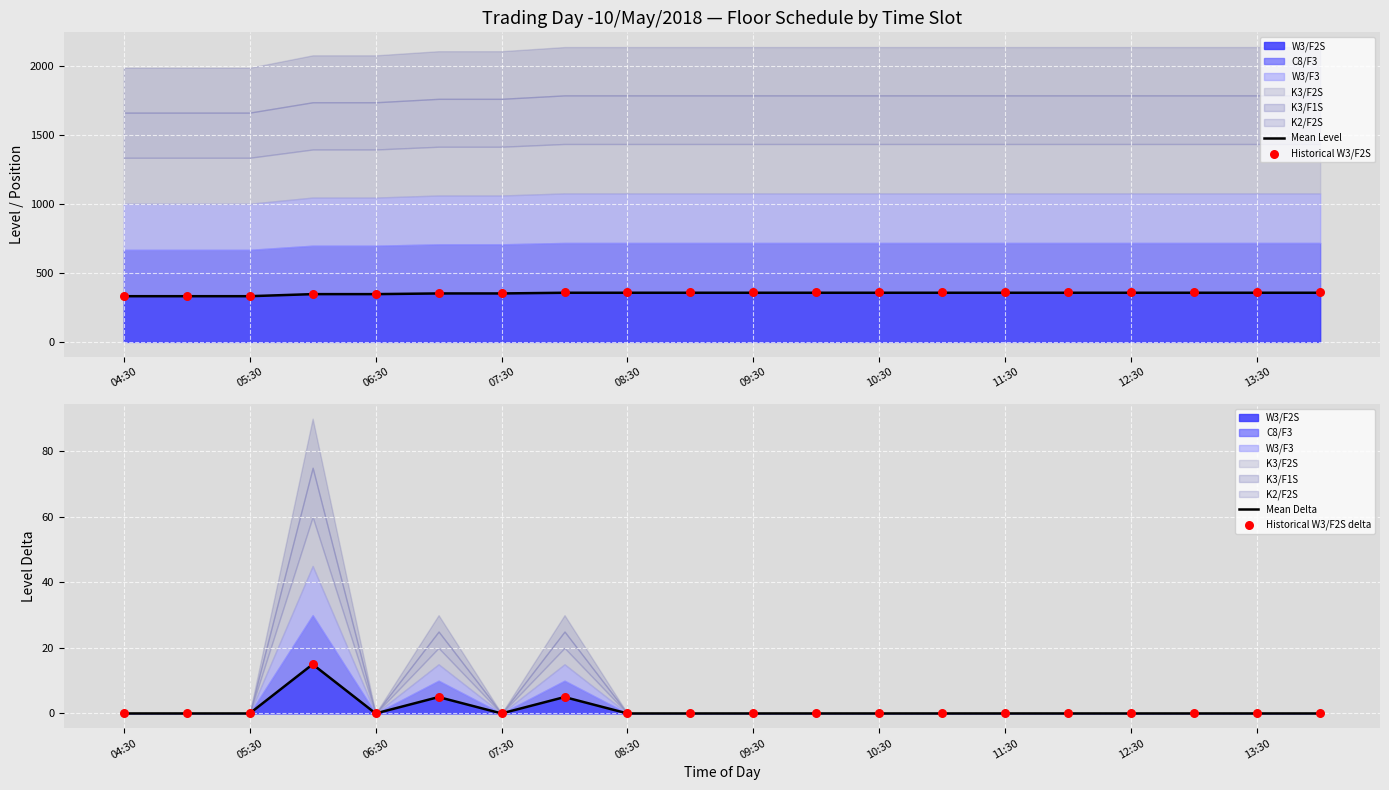

What is the minimum value for Mean Level?

331.5